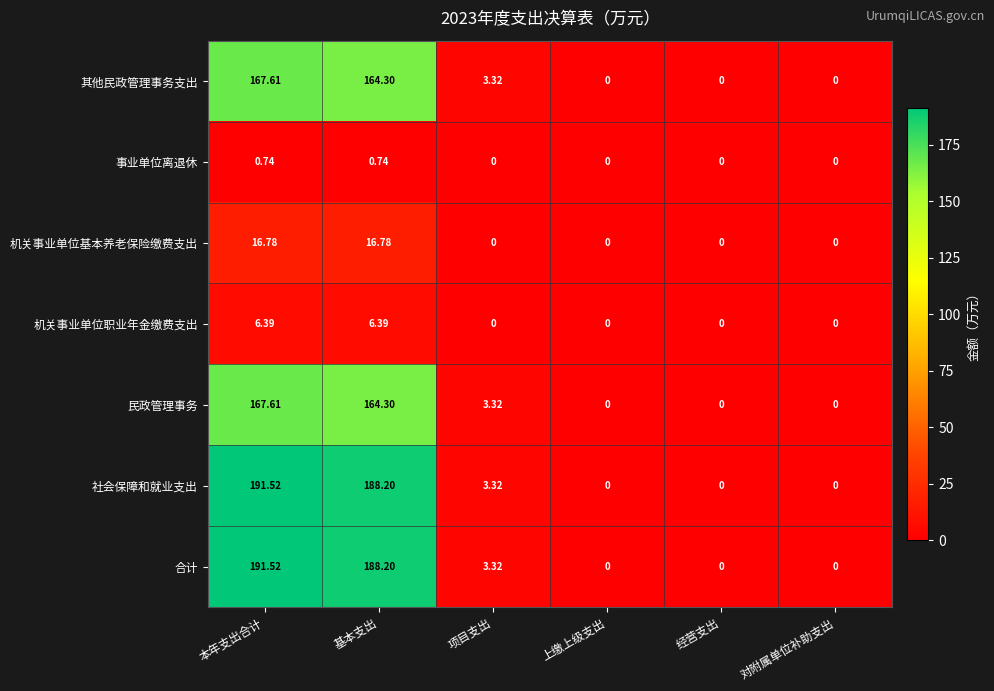

At which category does the chart reach its peak across all series?

本年支出合计